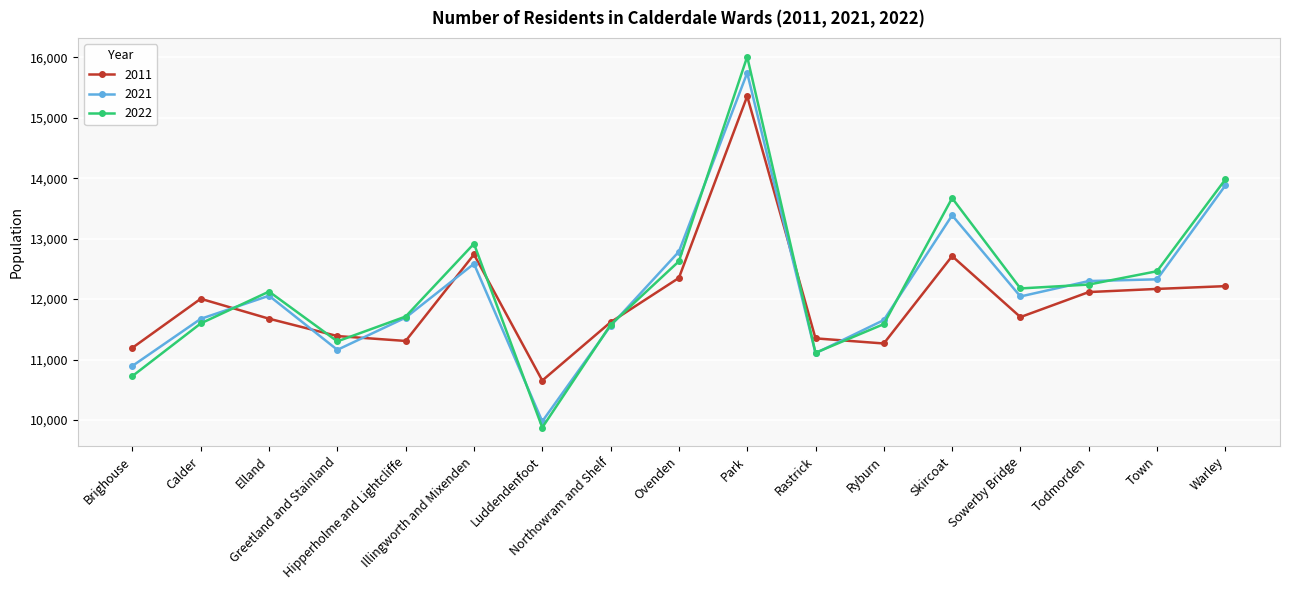

True or false: 2011 has a value of 11618 at Northowram and Shelf.

True